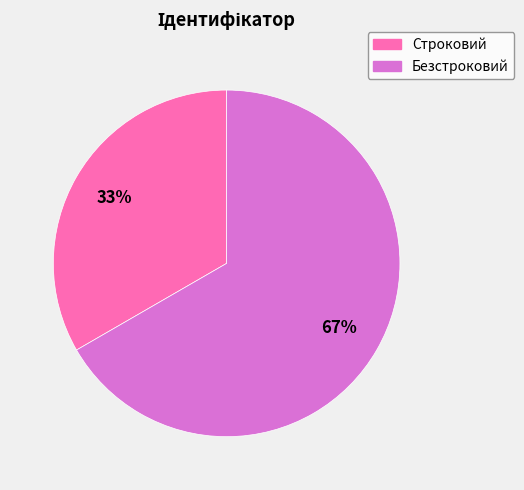

To the nearest percent, what portion does Безстроковий represent?

67%